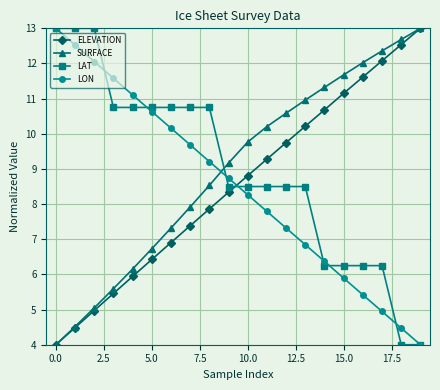

What is the minimum value for ELEVATION?

4.0